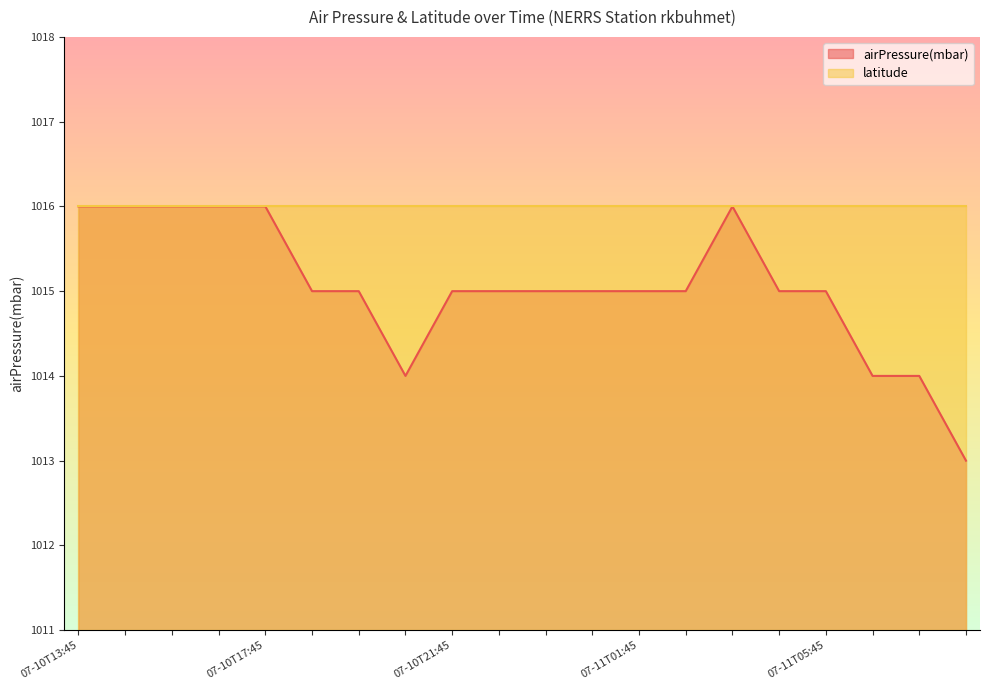

What is the label of the 9th point from the right?

2020-07-11T00:45